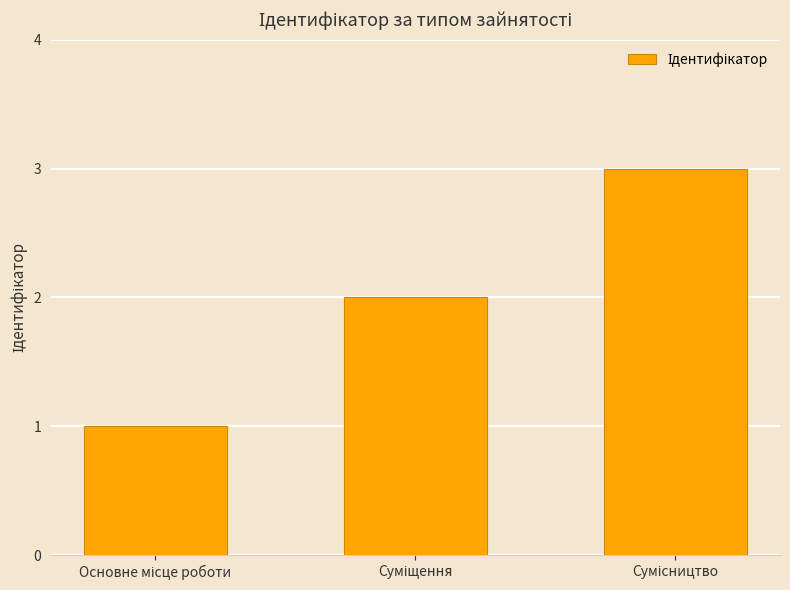

What is the sum of all values?

6